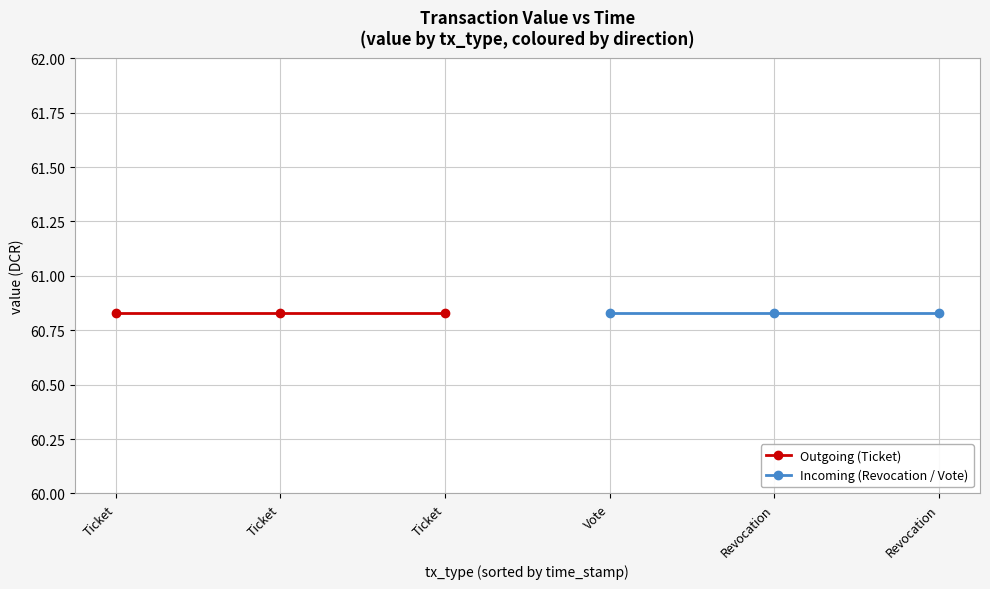

Reading right to left, what are all the values shown in this chart?

value: 60.8	60.8	60.8	60.8	60.8	60.8
io_index: 0.0	0.0	0.0	1.0	0.0	0.0